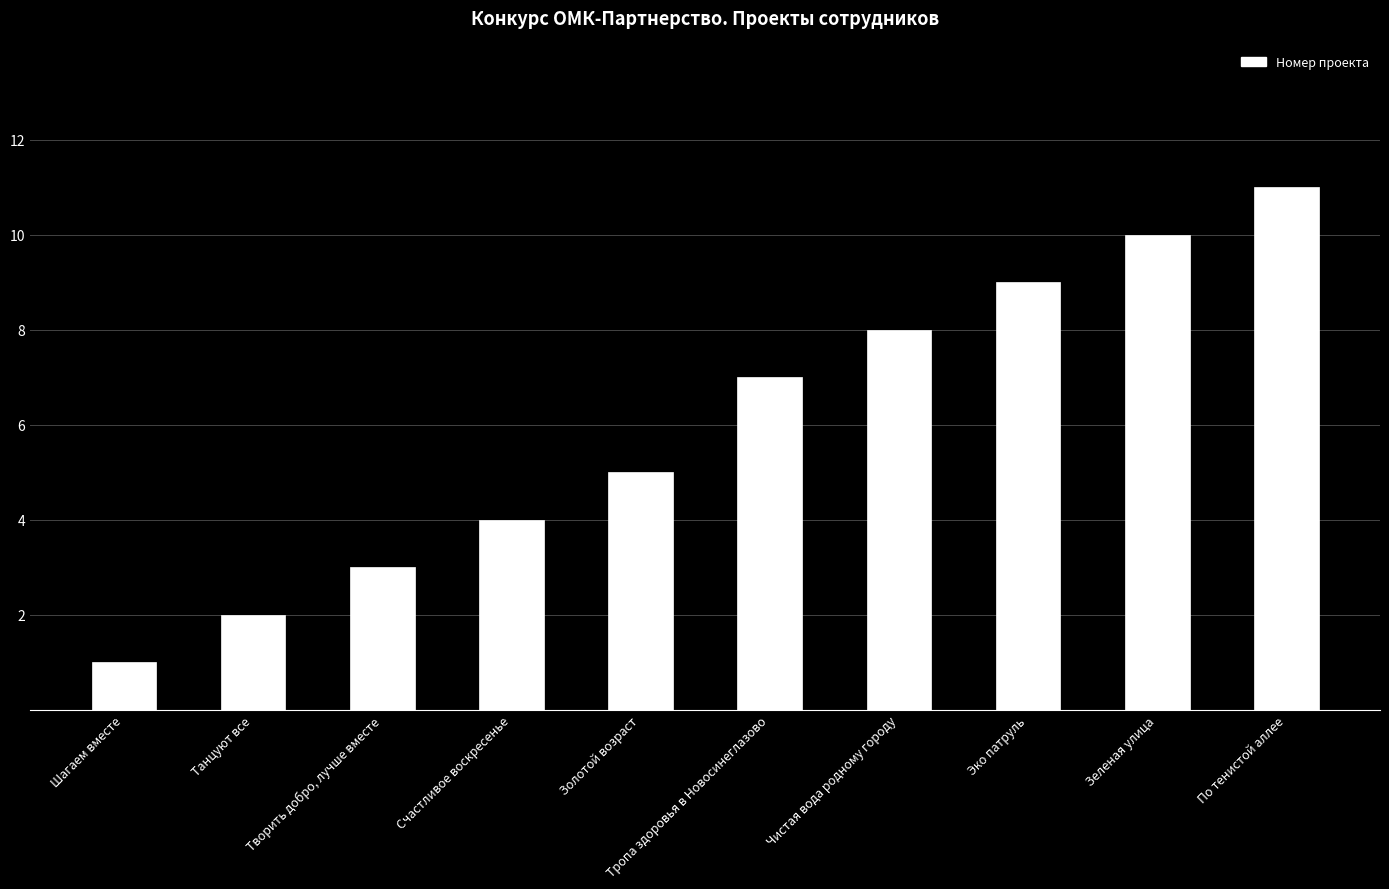

What is the difference between the values at Эко патруль and Тропа здоровья в Новосинеглазово?

2